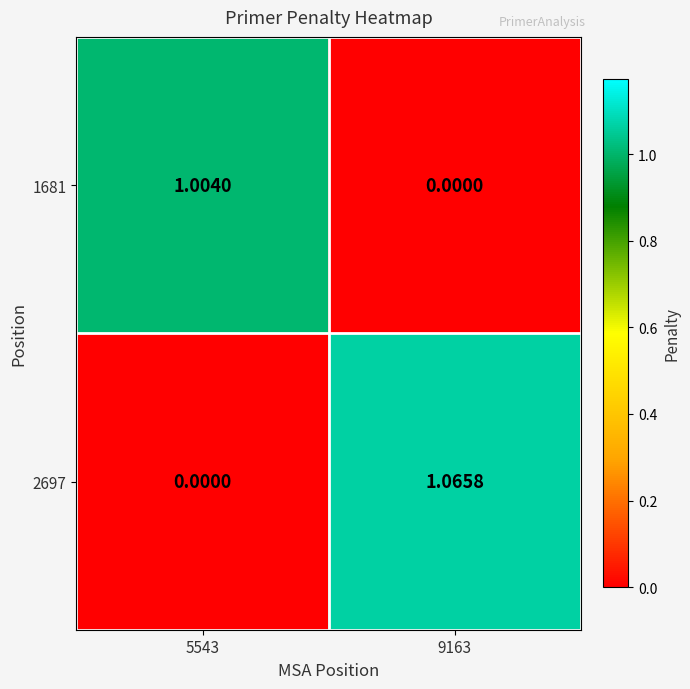

What is the total value across all series at 5543?

1.0